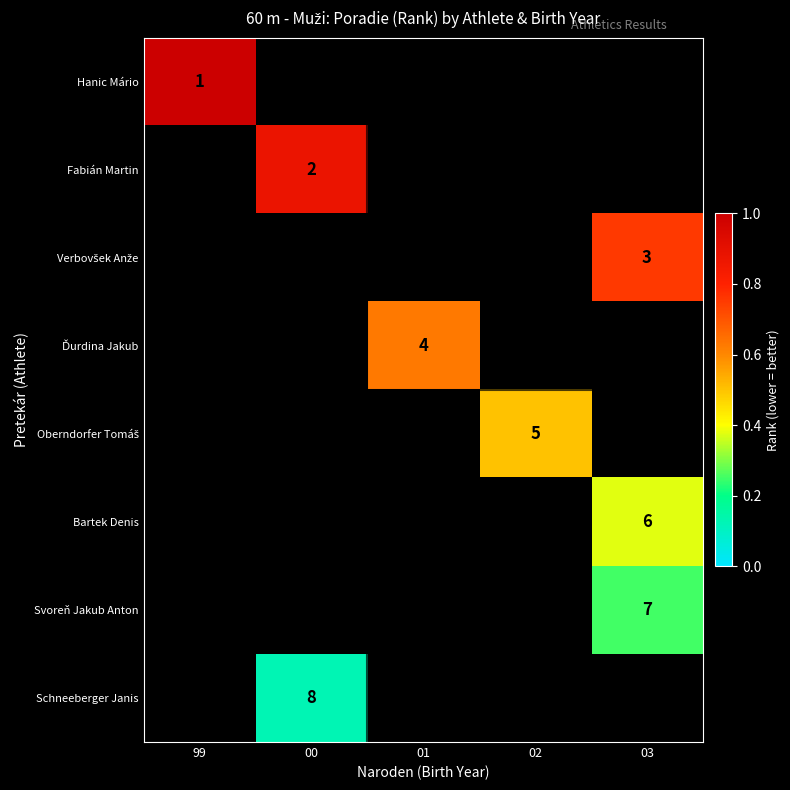

True or false: Hanic Mário has a value of 1 at 99.

True